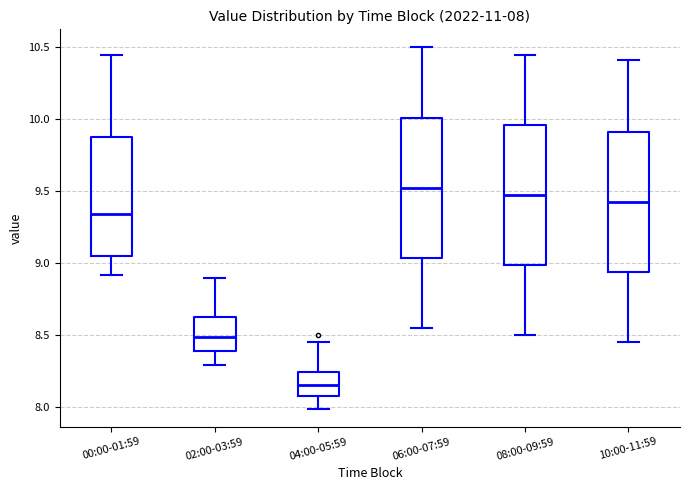

Which box has the highest median line?

06:00-07:59